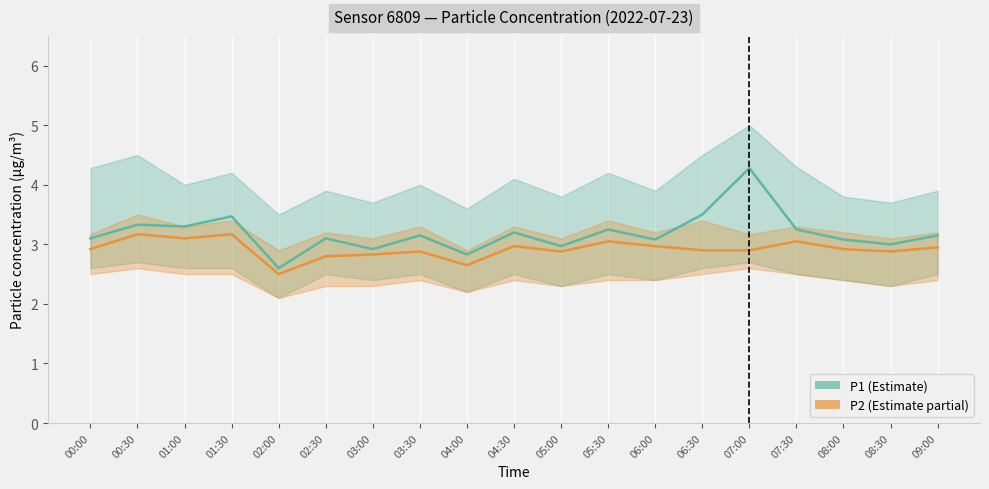

True or false: P2 and P1 cross at least once.

False